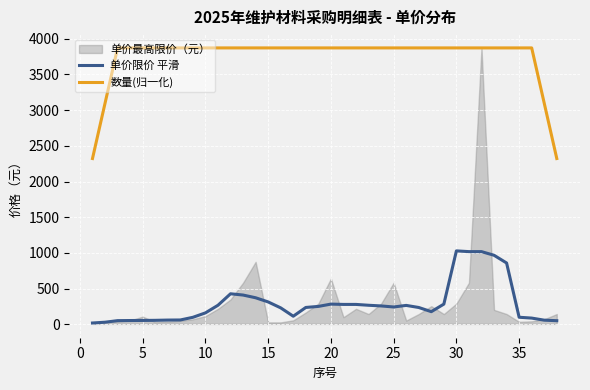

True or false: 单价限价 平滑 and 数量(归一化) intersect in this chart.

False